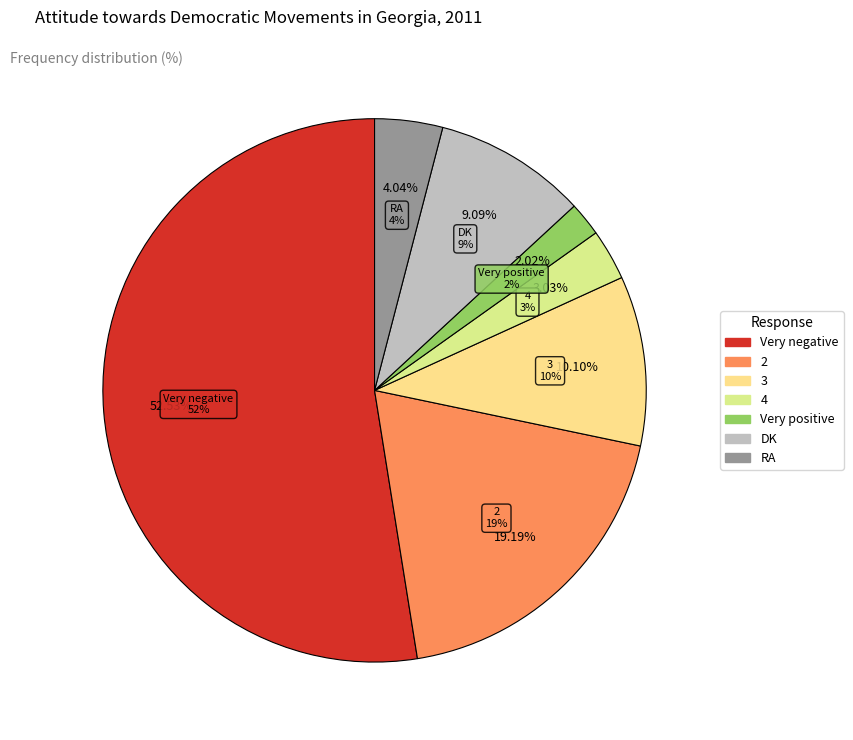

Which category has the smallest portion of the pie?

Very positive